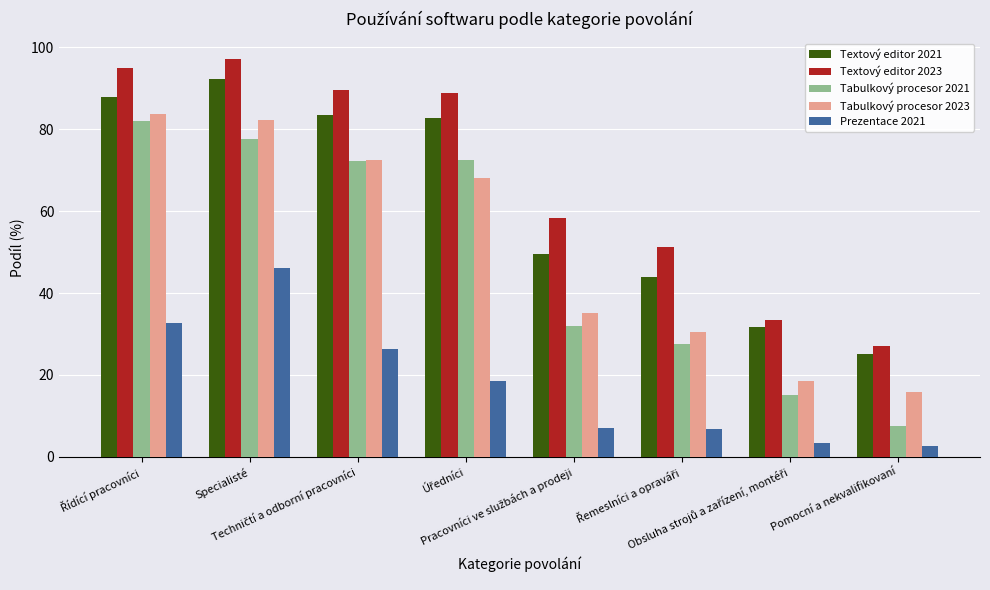

Which series has the widest spread of values?

Tabulkový procesor 2021